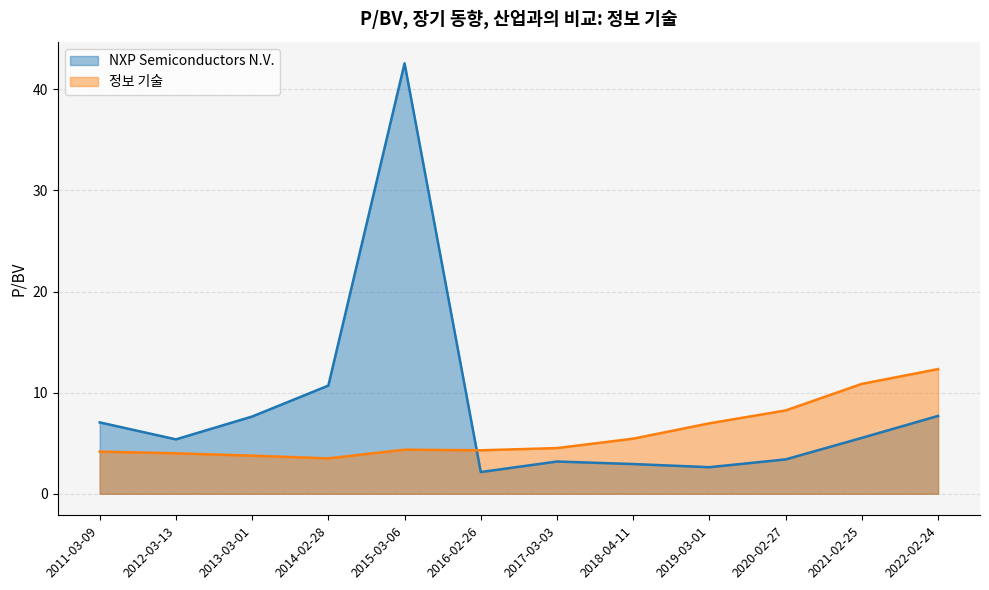

At 2013-03-01, list the series in order from largest to smallest.

NXP Semiconductors N.V., 정보 기술